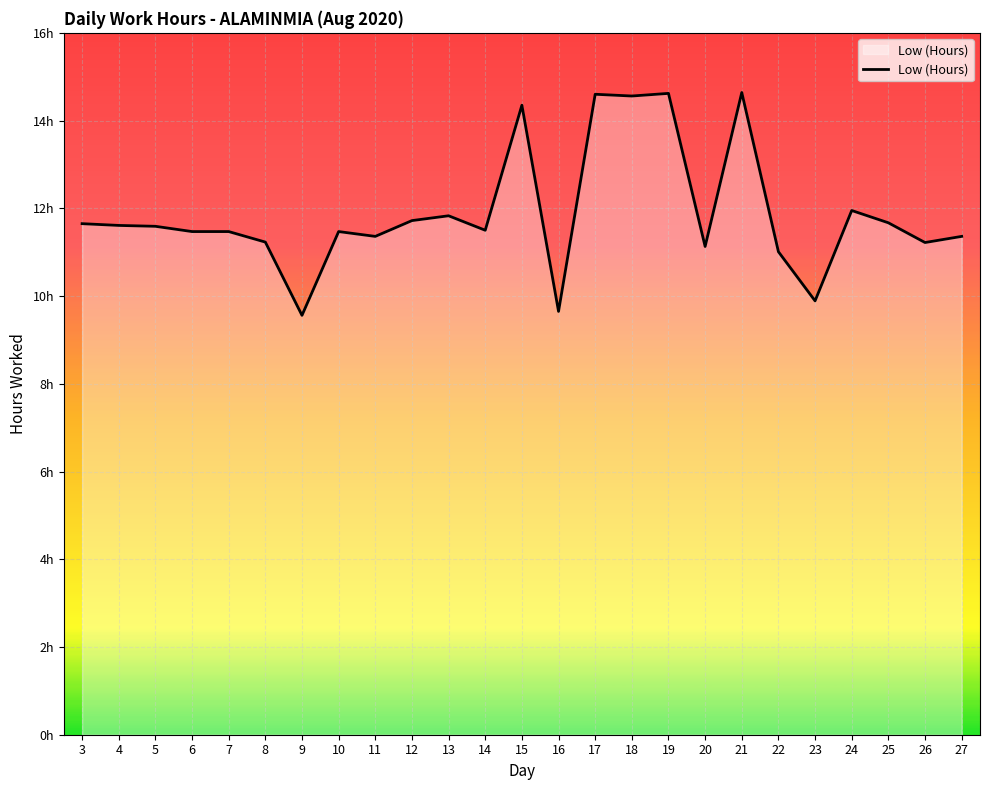

Does the chart have visible grid lines?

Yes